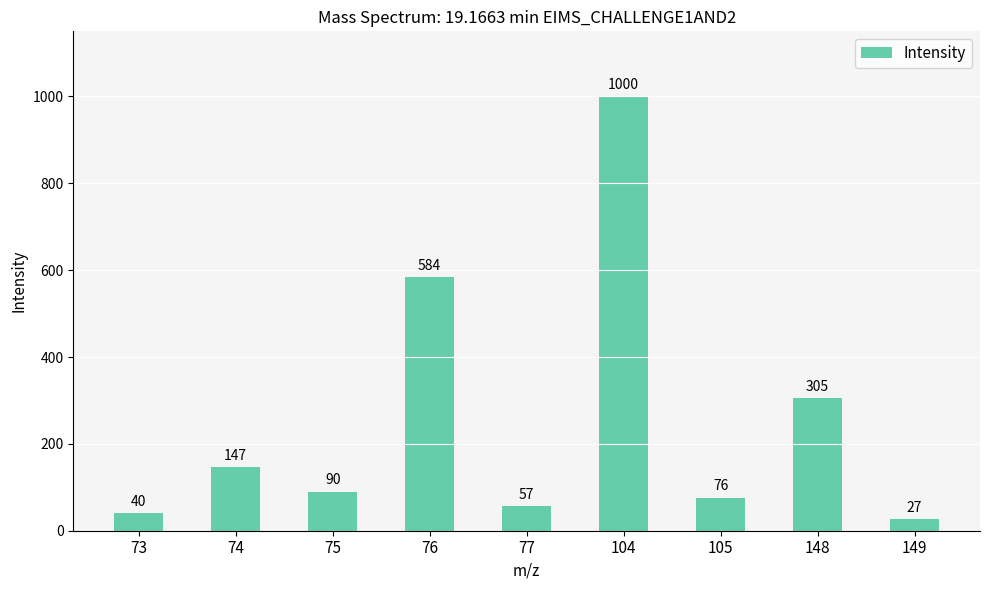

Rank the categories by value from lowest to highest.

149, 73, 77, 105, 75, 74, 148, 76, 104